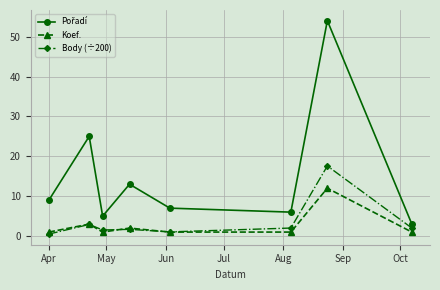

True or false: Koef. has more than 0 points higher than both neighbors.

True